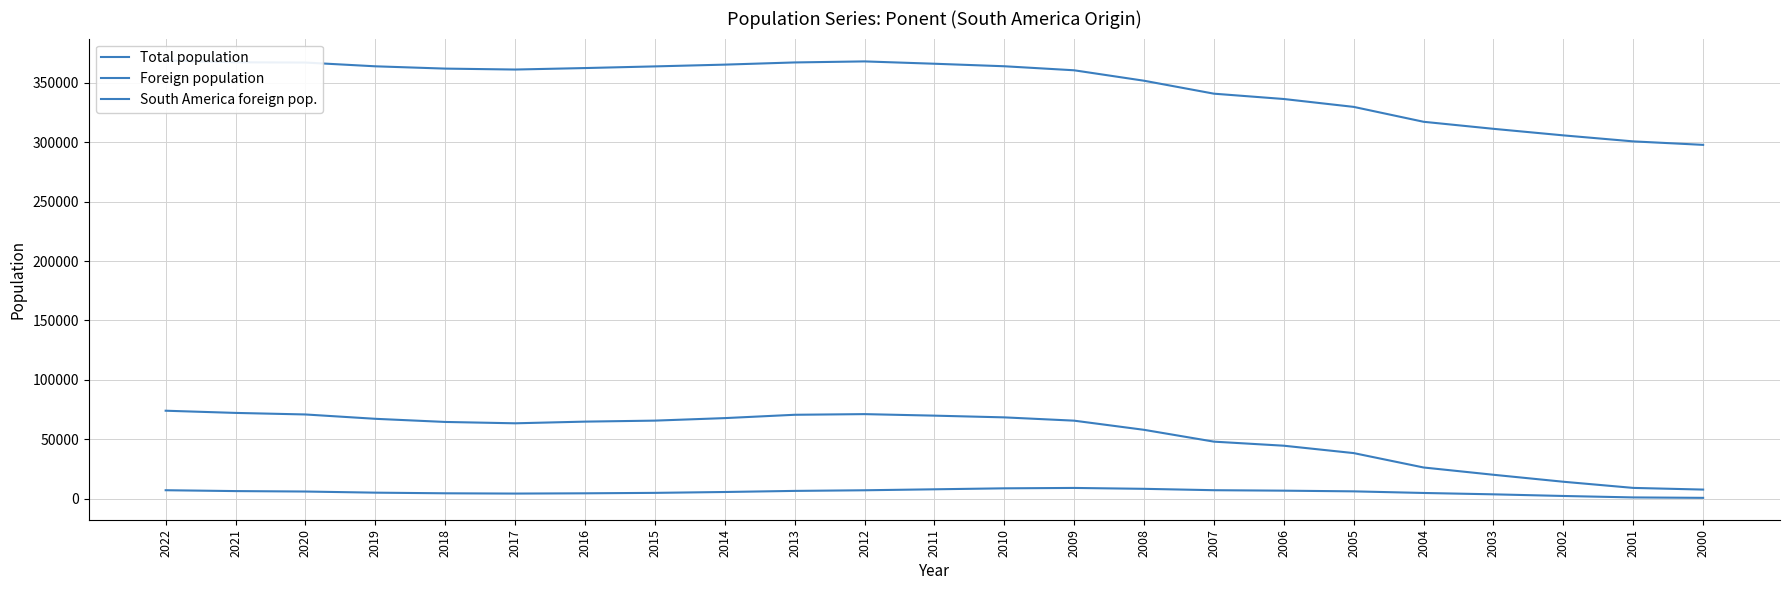

True or false: Total population and South America foreign pop. cross at least once.

False